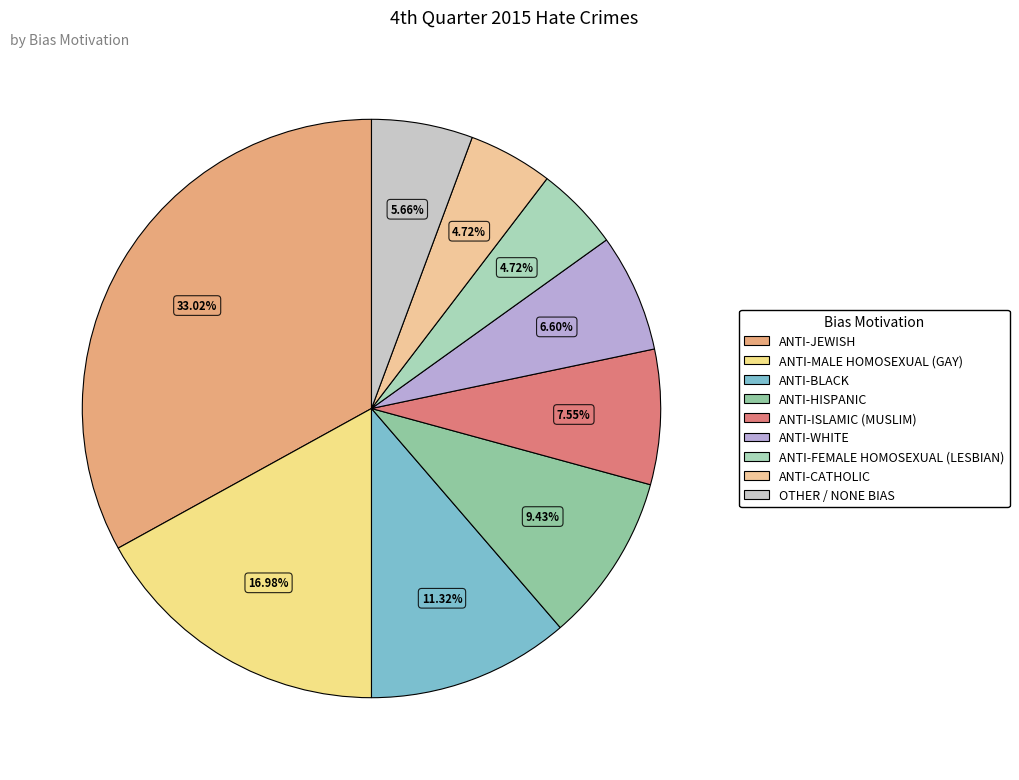

Rank the categories by value from highest to lowest.

ANTI-JEWISH, ANTI-MALE HOMOSEXUAL (GAY), ANTI-BLACK, ANTI-HISPANIC, ANTI-ISLAMIC (MUSLIM), ANTI-WHITE, OTHER / NONE BIAS, ANTI-FEMALE HOMOSEXUAL (LESBIAN), ANTI-CATHOLIC